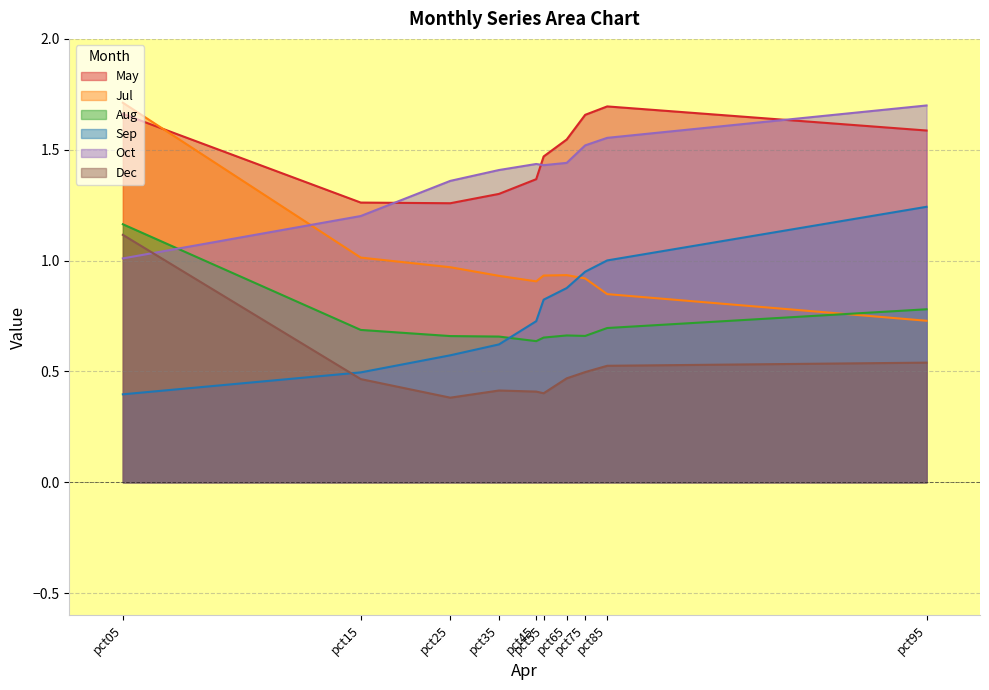

What is the difference between the maximum and minimum values in the Jul series?

1.0